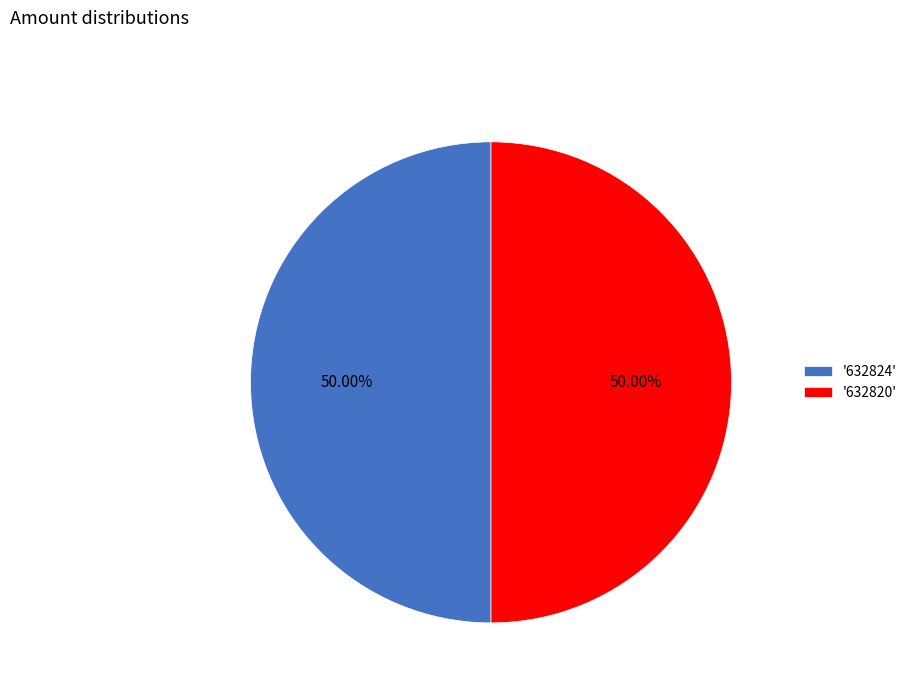

Do '632820' and '632824' together represent more than half of the pie?

Yes